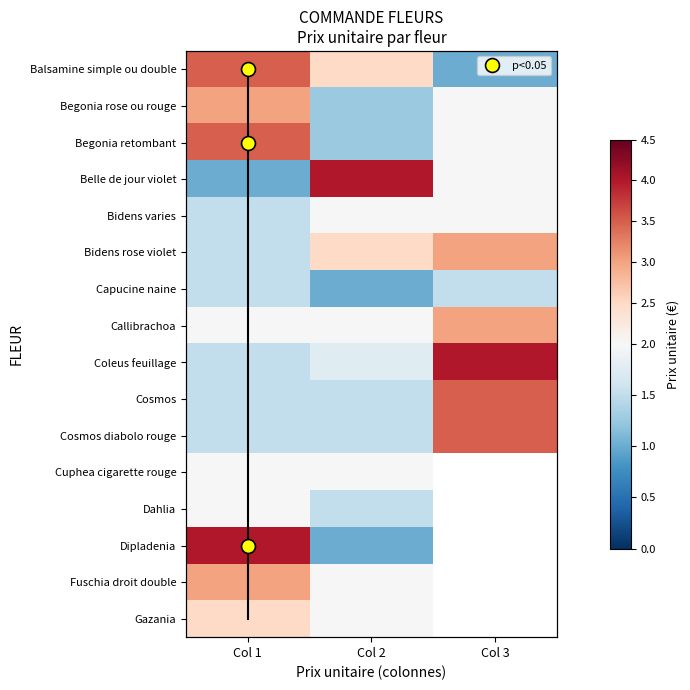

What is the spread (max minus min) of values at Col 2?

3.0